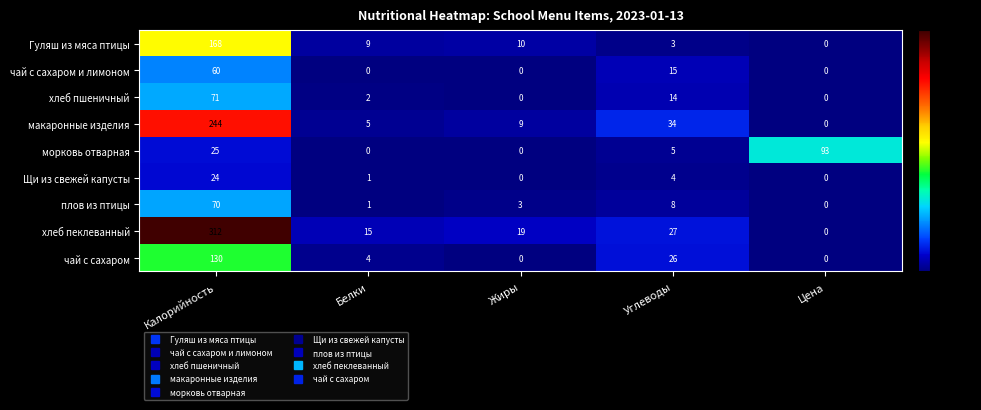

At which category is the sum across all series the highest?

Калорийность